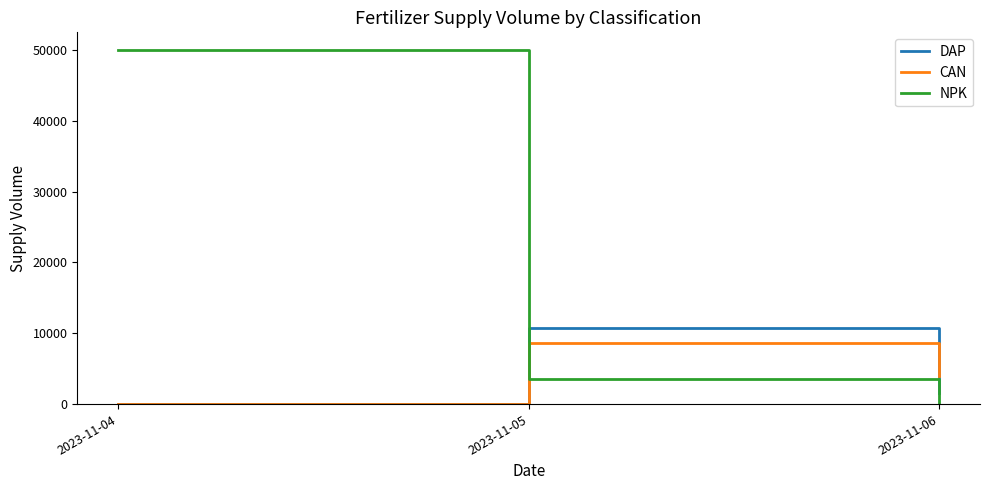

How many values in the DAP series are below 1500?

1